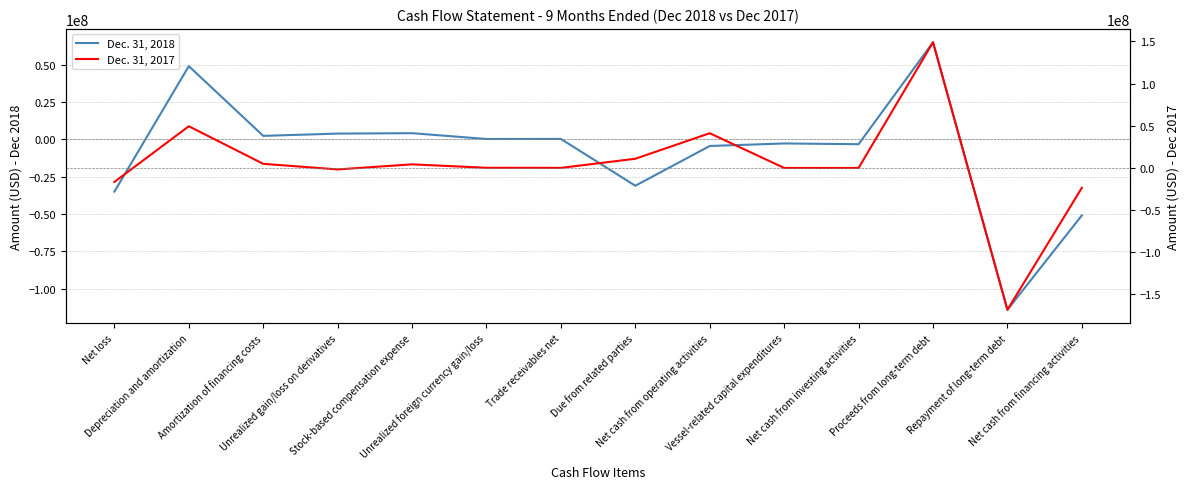

Which has a higher value, Vessel-related capital expenditures or Trade receivables net?

Trade receivables net